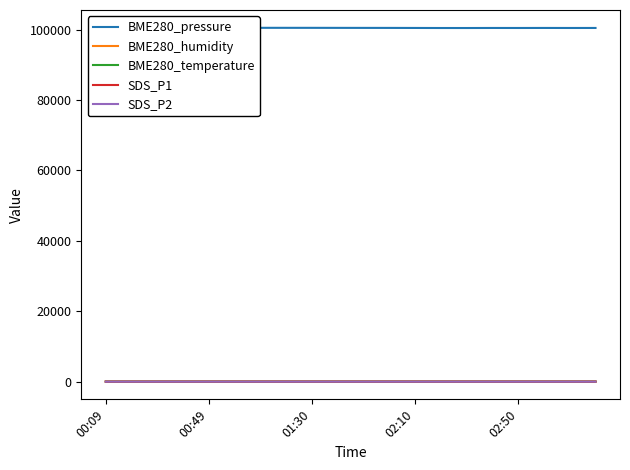

How many values in the BME280_temperature series exceed 22?

10